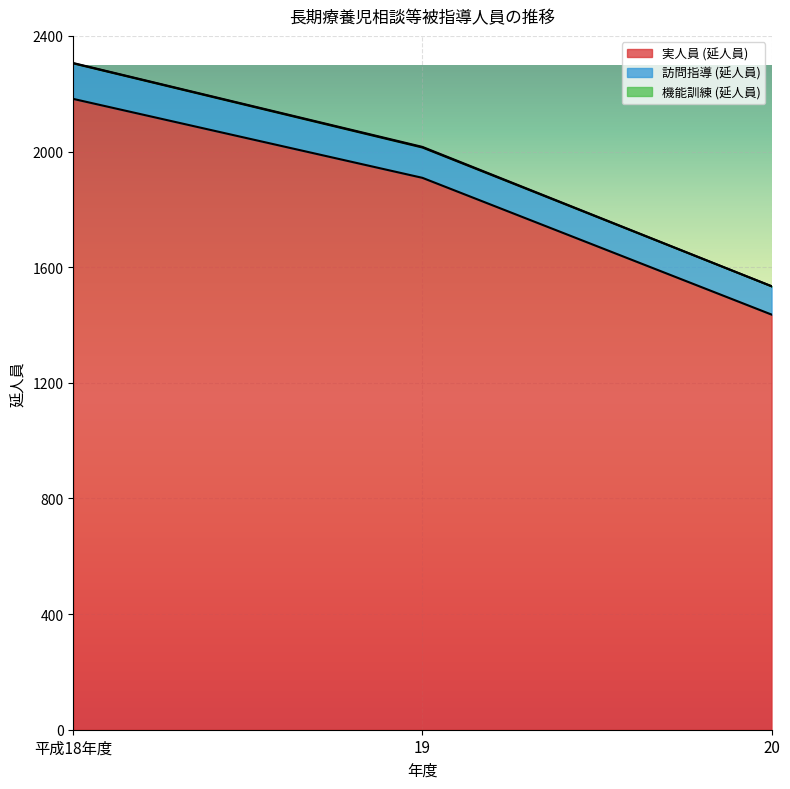

What is the difference between the second highest and minimum values in the 訪問指導 (延人員) series?

7